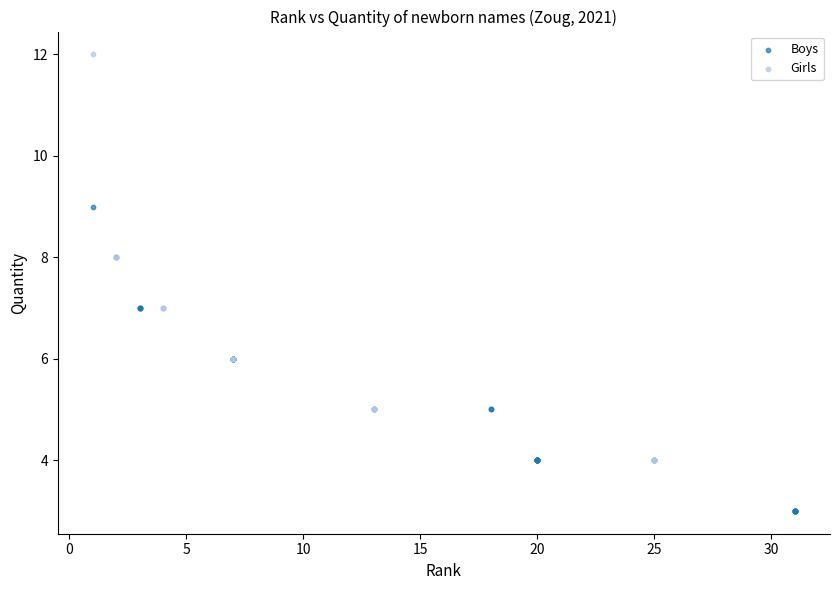

Which series has the widest spread of Y values?

Girls